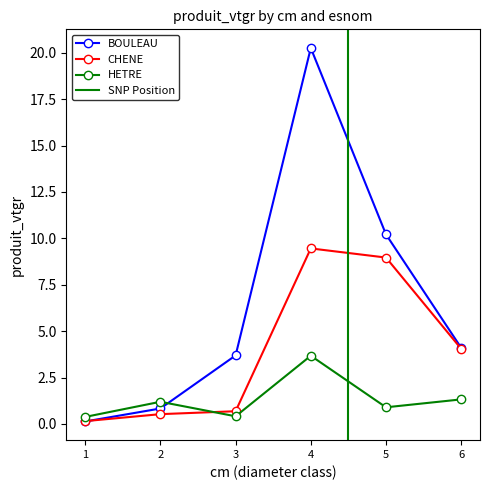

Reading left to right, extract all data points from this chart.

BOULEAU: 1=0.1	2=0.8	3=3.7	4=20.3	5=10.2	6=4.1
CHENE: 1=0.2	2=0.5	3=0.7	4=9.5	5=9.0	6=4.0
HETRE: 1=0.4	2=1.2	3=0.4	4=3.7	5=0.9	6=1.3